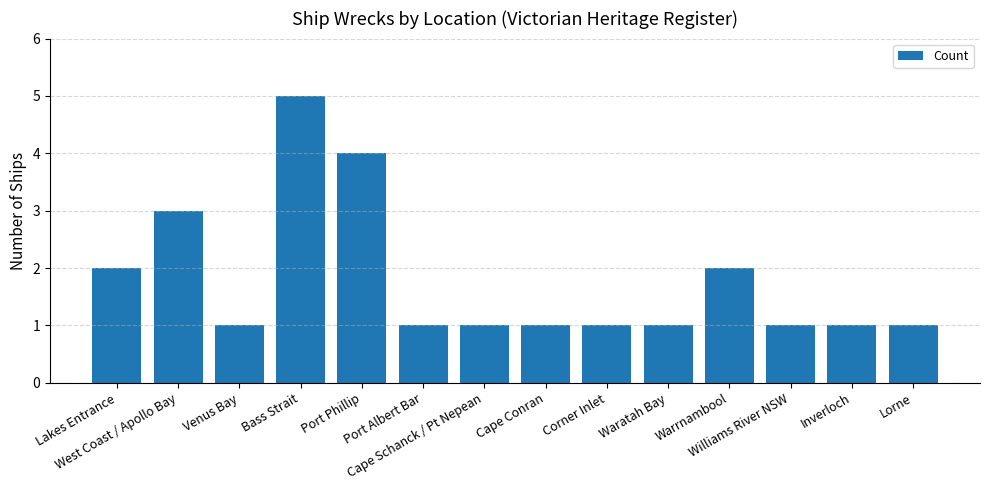

What is the label of the 4th bar from the left?

Bass Strait